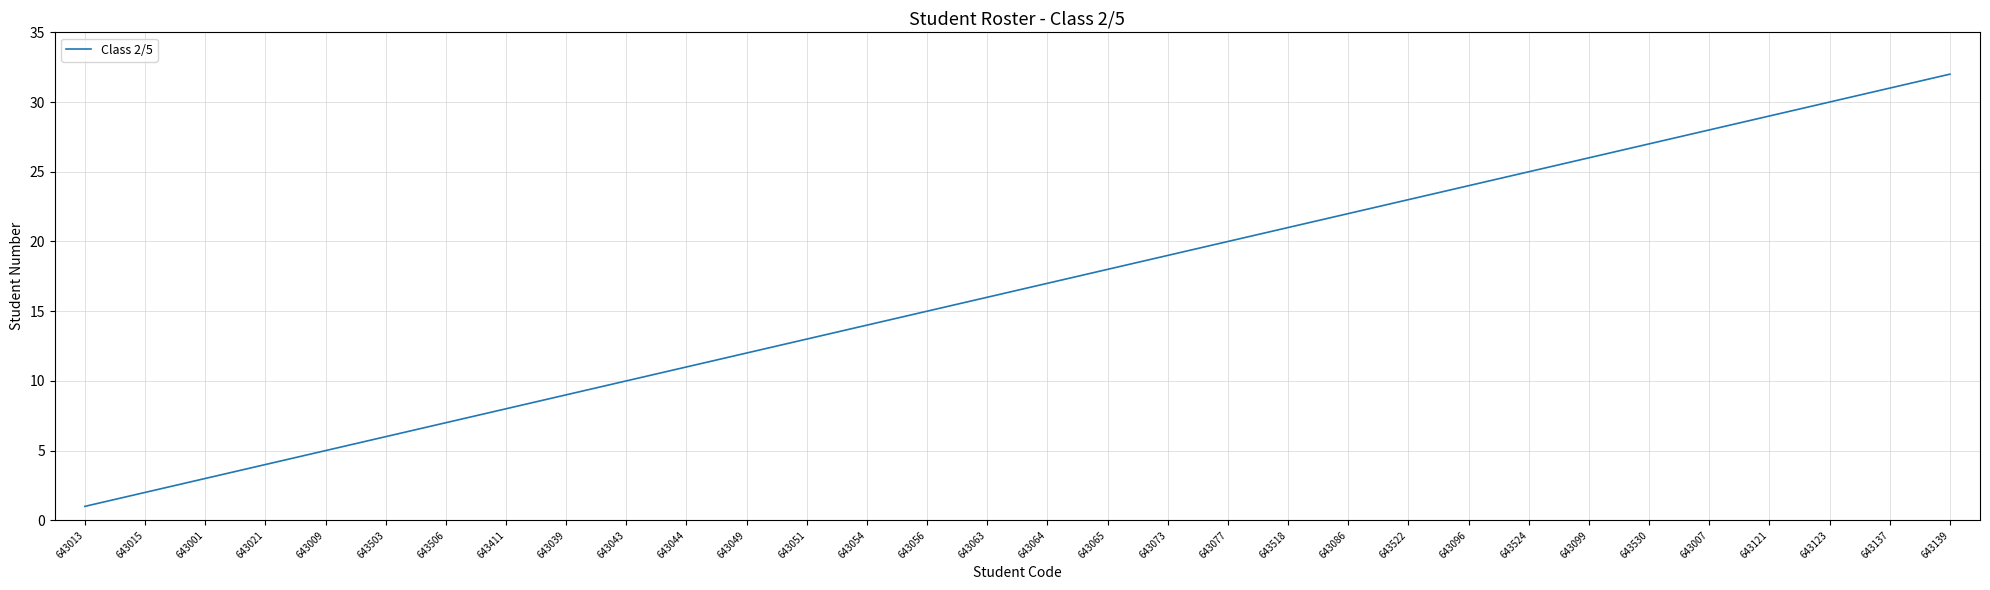

What value does the data have at 643049, to the nearest 5?

10